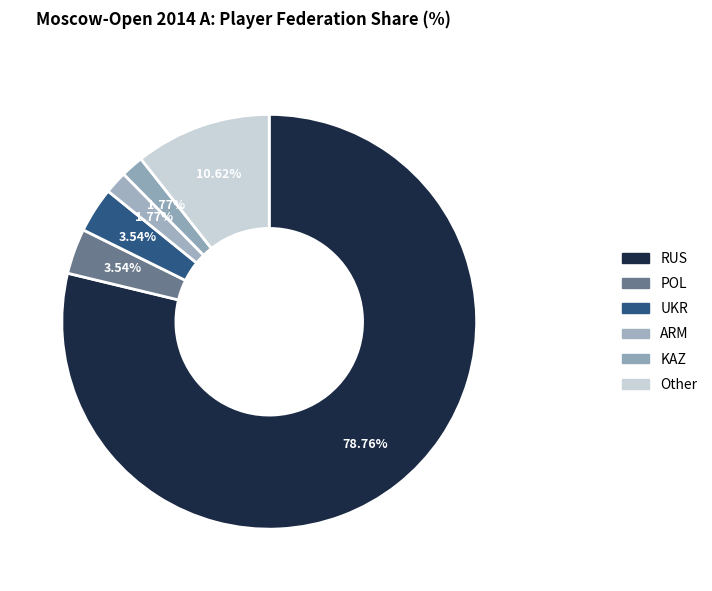

To the nearest percent, what percentage of the pie is UKR?

4%